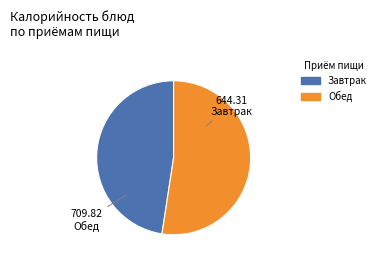

Is there any slice that represents more than half of the pie?

Yes